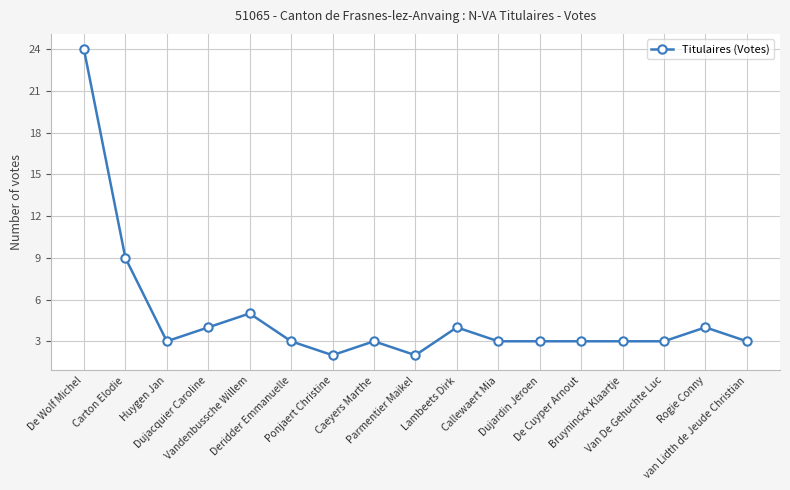

Where is the first local maximum?

Vandenbussche Willem